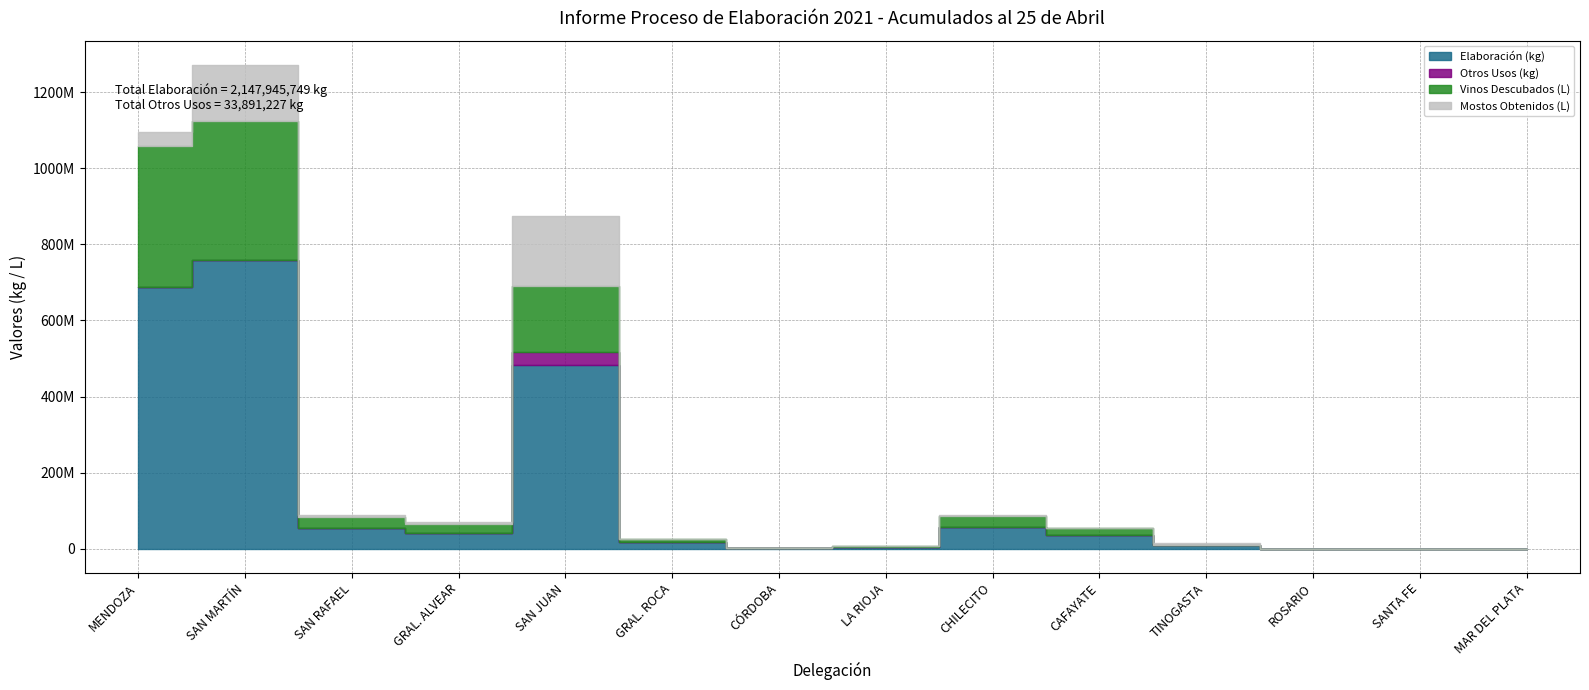

Which category has the highest value in the Mostos Obtenidos (L) series?

SAN JUAN